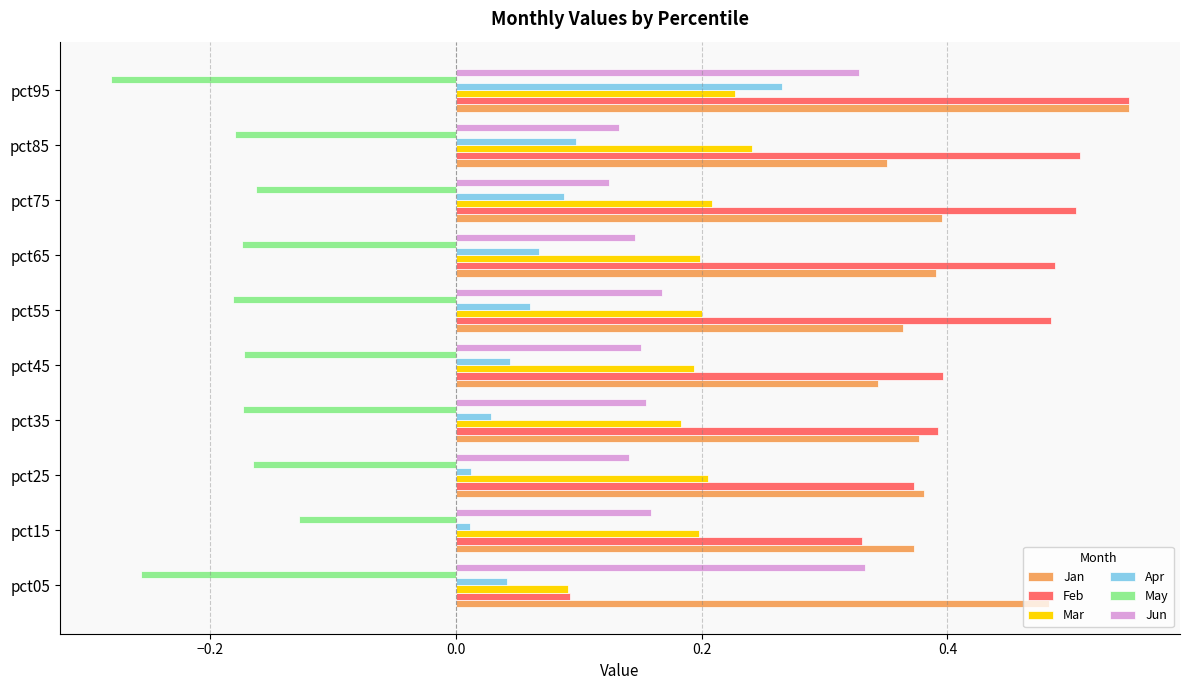

Which category has the lowest value across all series?

pct95